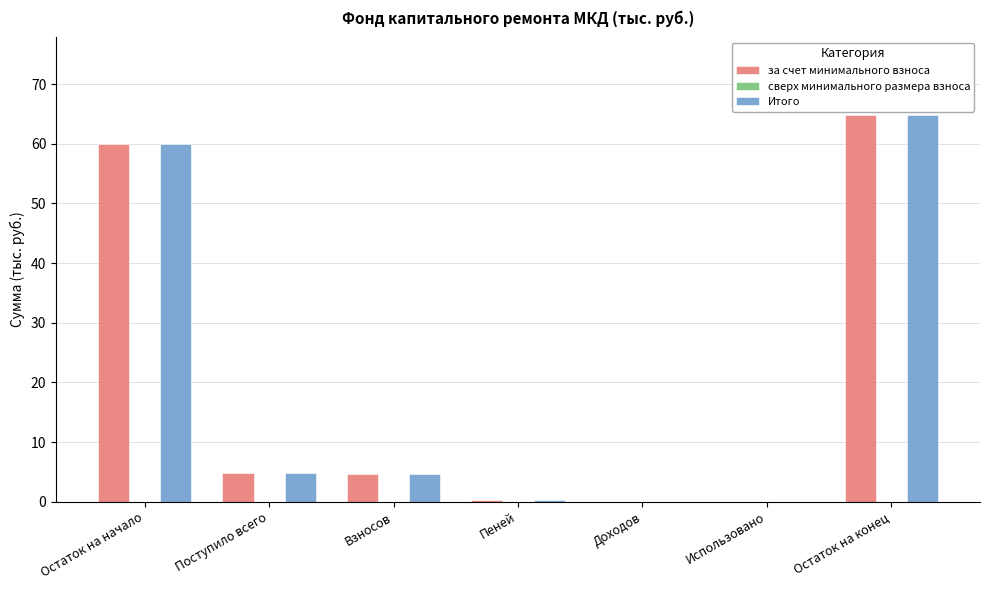

Is it true that Итого equals 64.8 at Остаток на конец?

True